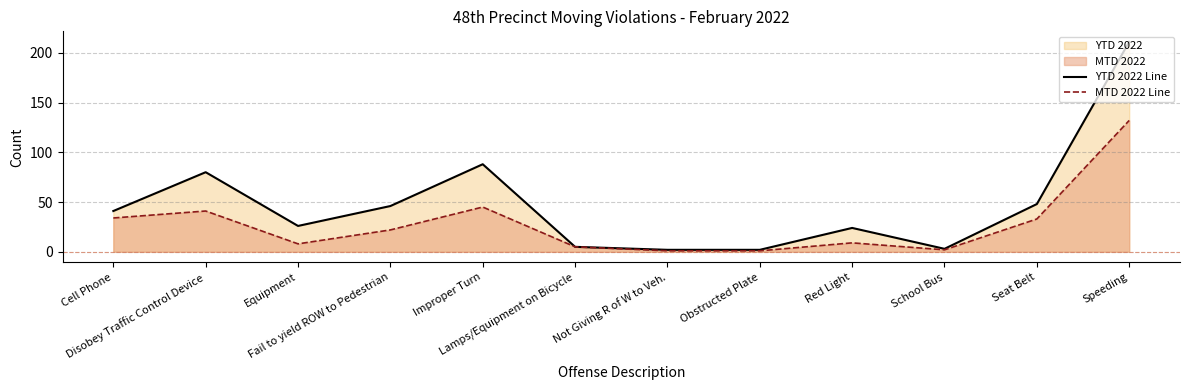

What is the minimum value for MTD 2022 Line?

1